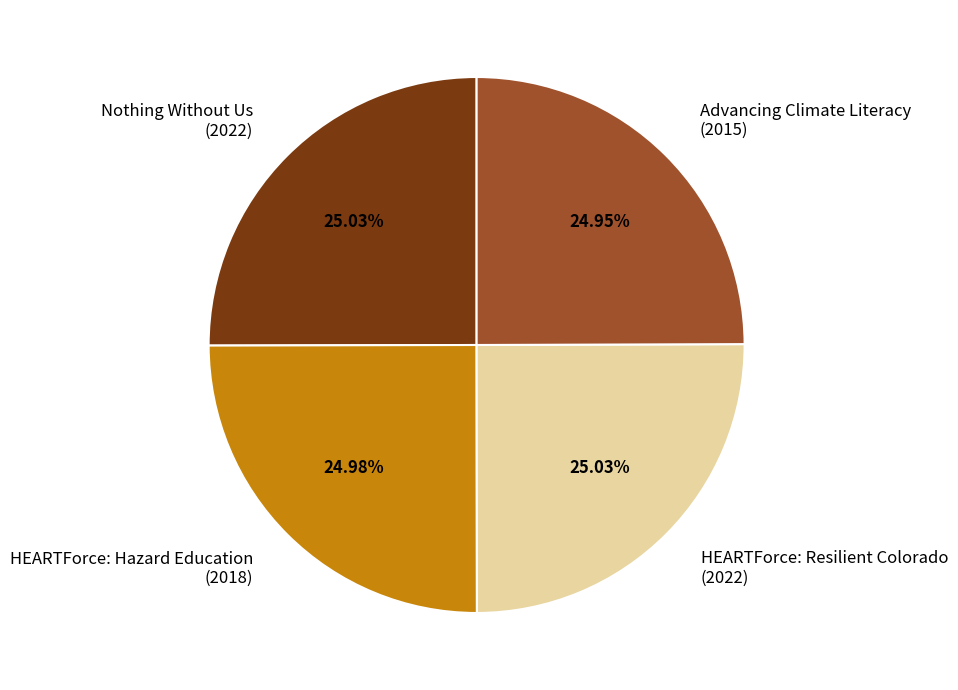

Combined, do HEARTForce: Hazard Education (2018) and HEARTForce: Resilient Colorado (2022) account for over 50%?

Yes